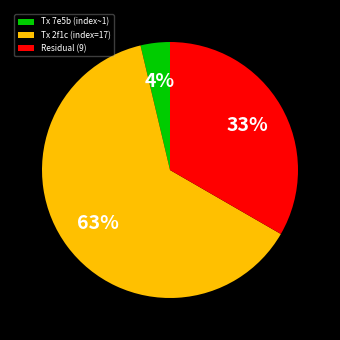

Between Residual (9) and Tx 7e5b (index~1), which is larger?

Residual (9)